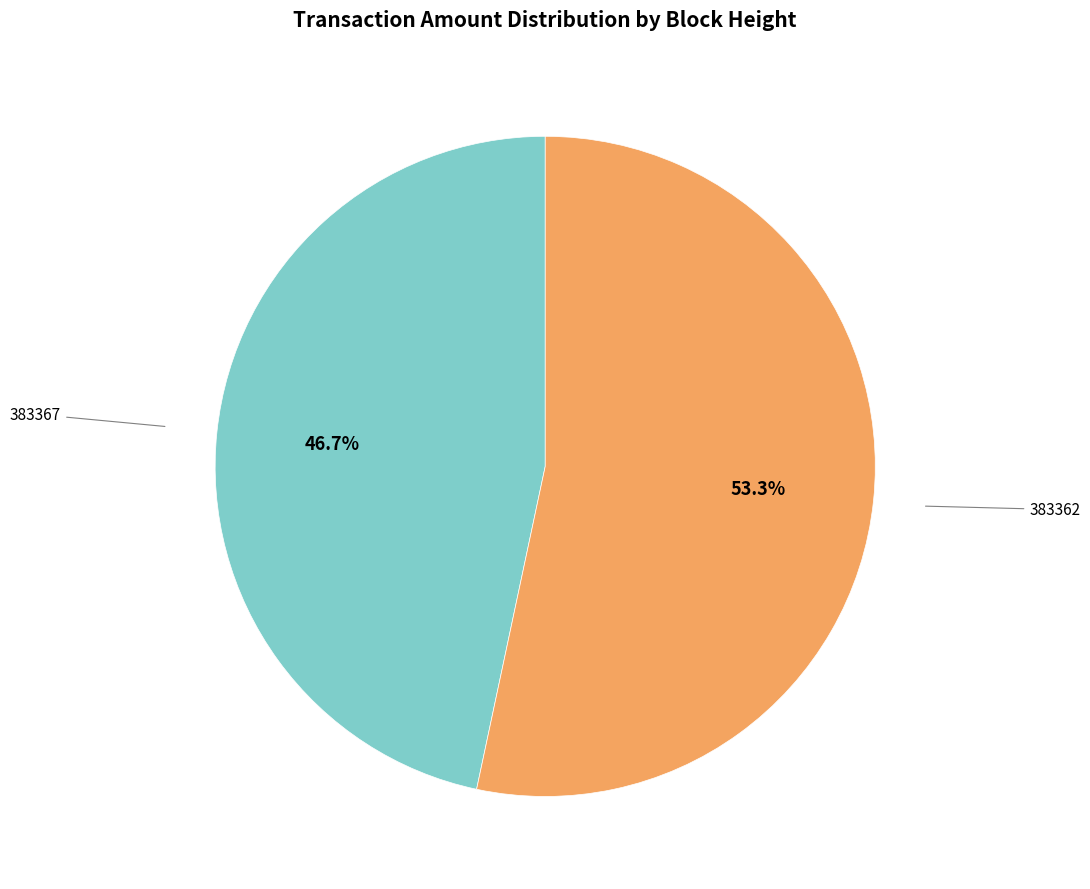

Is there any slice that represents more than half of the pie?

Yes